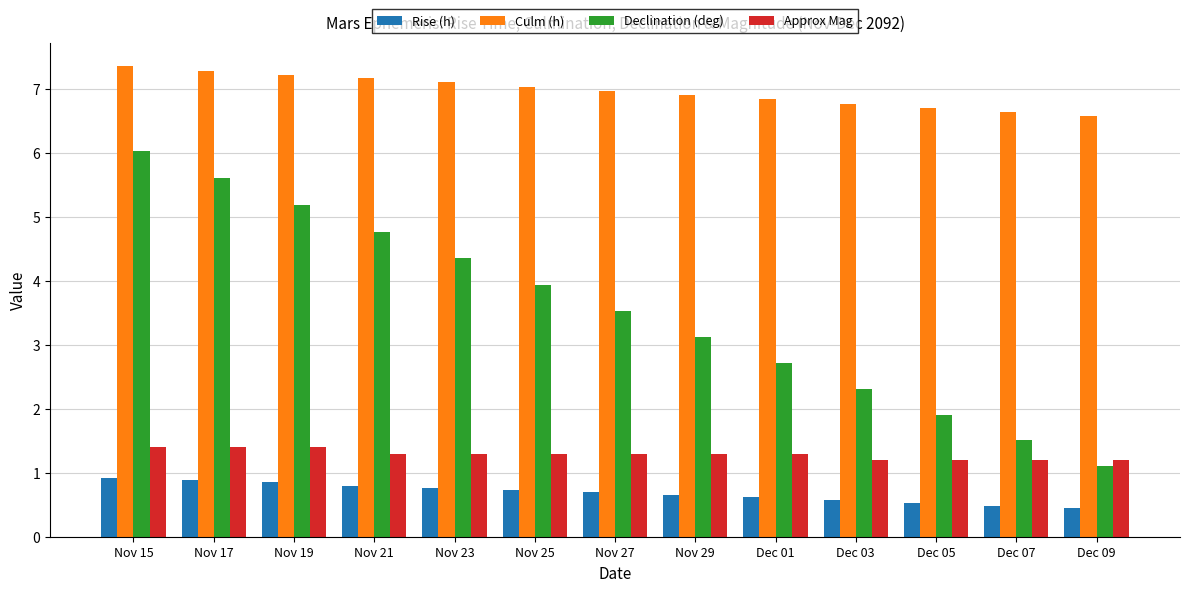

Where does the Declination (deg) series first go above 3?

Nov 15